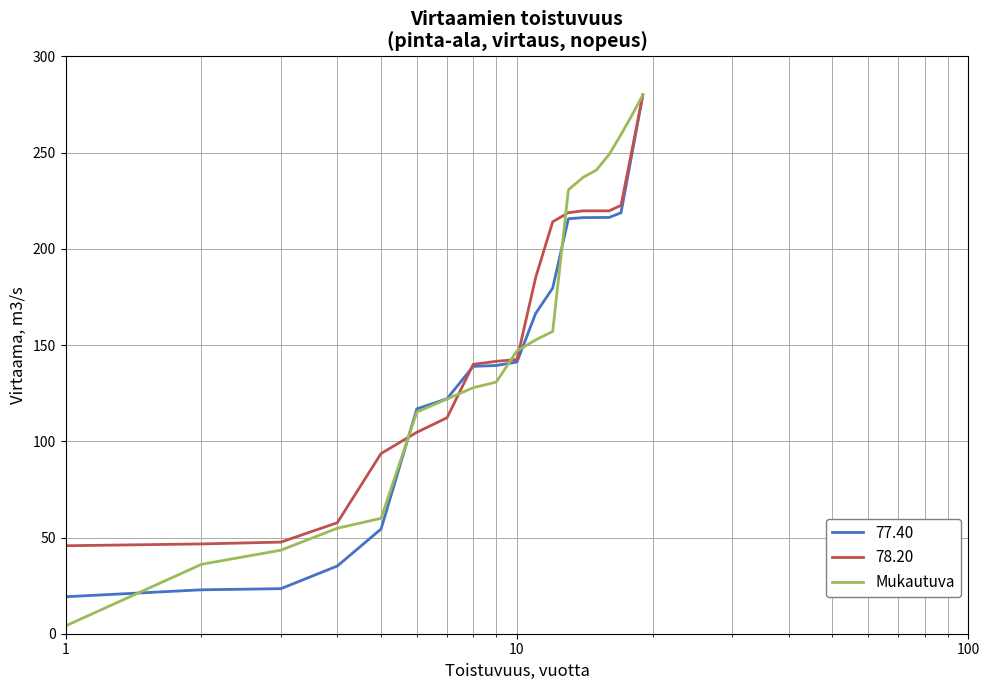

What is the highest value of the Mukautuva series?

280.0